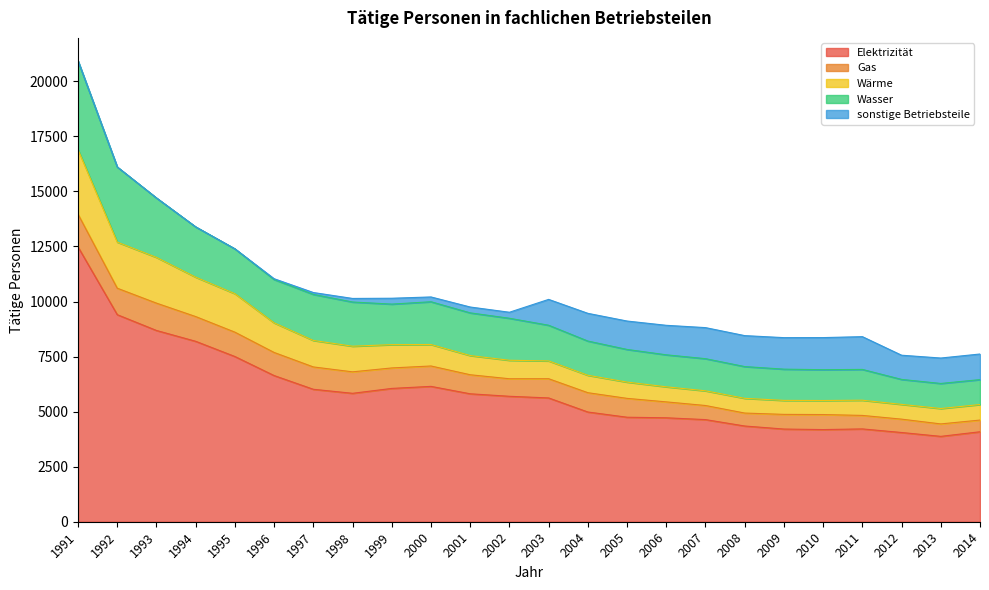

Rank the series at 2014 from lowest to highest value.

Gas, Wärme, Wasser, sonstige Betriebsteile, Elektrizität